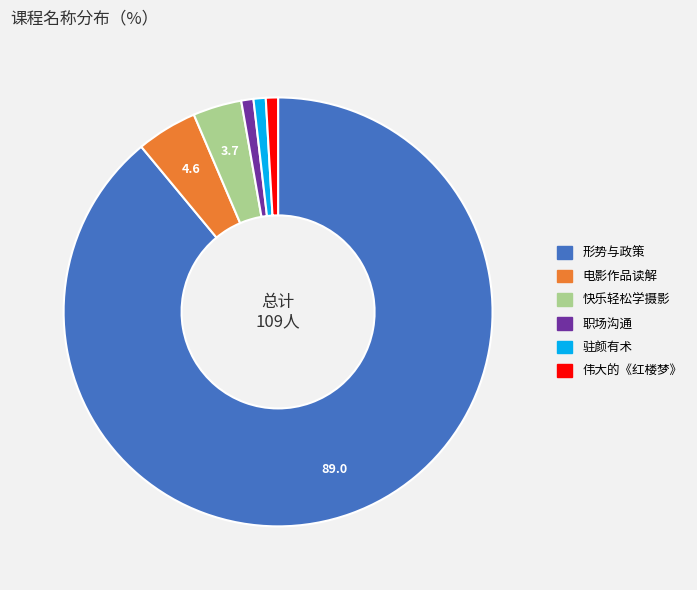

Which slice is the largest?

形势与政策